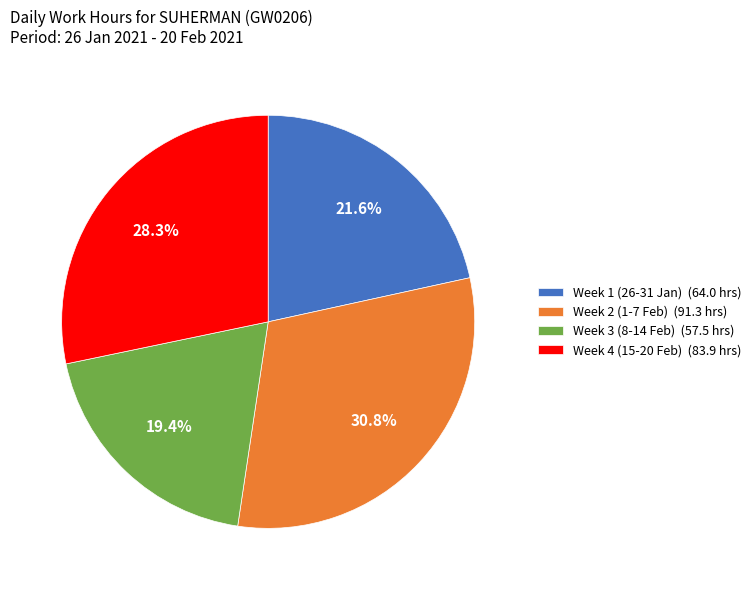

Does any single category account for the majority?

No